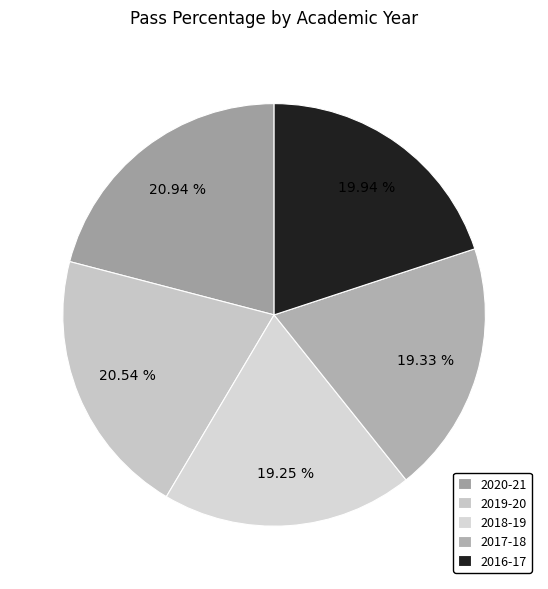

Combined, what portion of the pie is 2018-19 and 2019-20?

39.8%